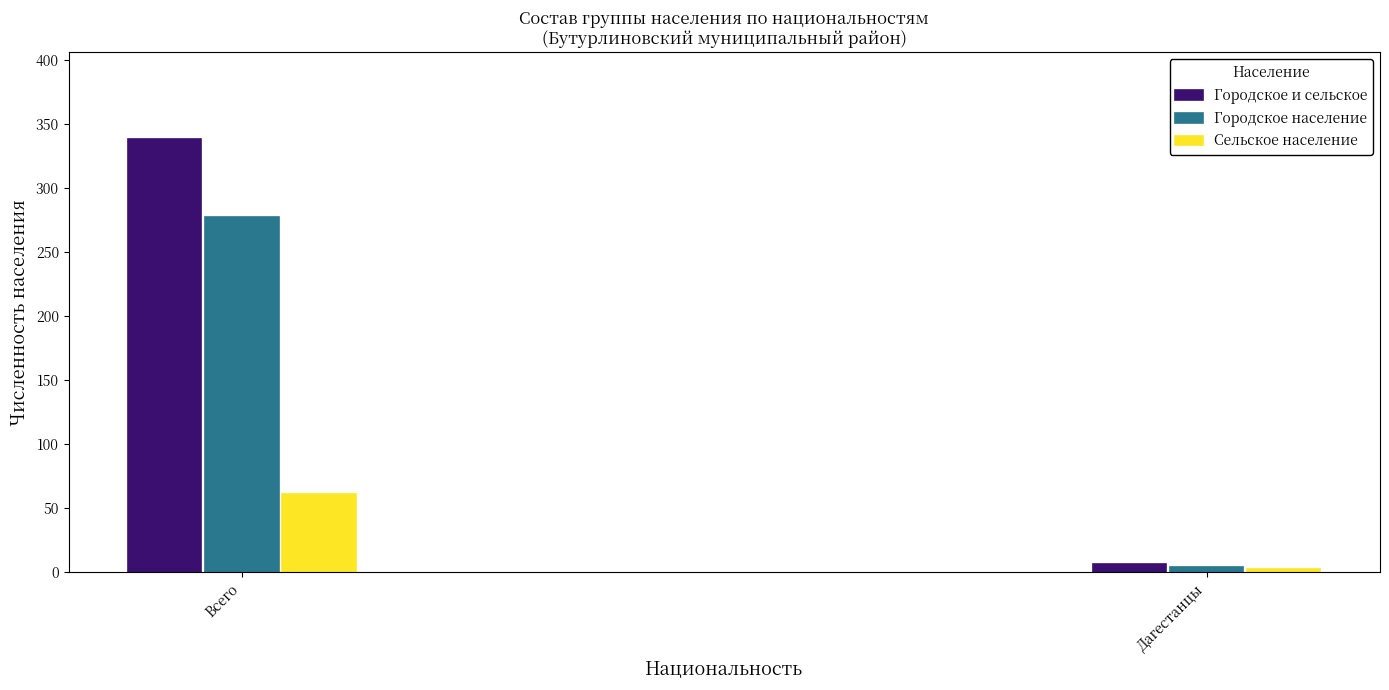

Reading left to right, extract all data points from this chart.

Городское и сельское: Всего=338	Дагестанцы=6
Городское население: Всего=277	Дагестанцы=4
Сельское население: Всего=61	Дагестанцы=2